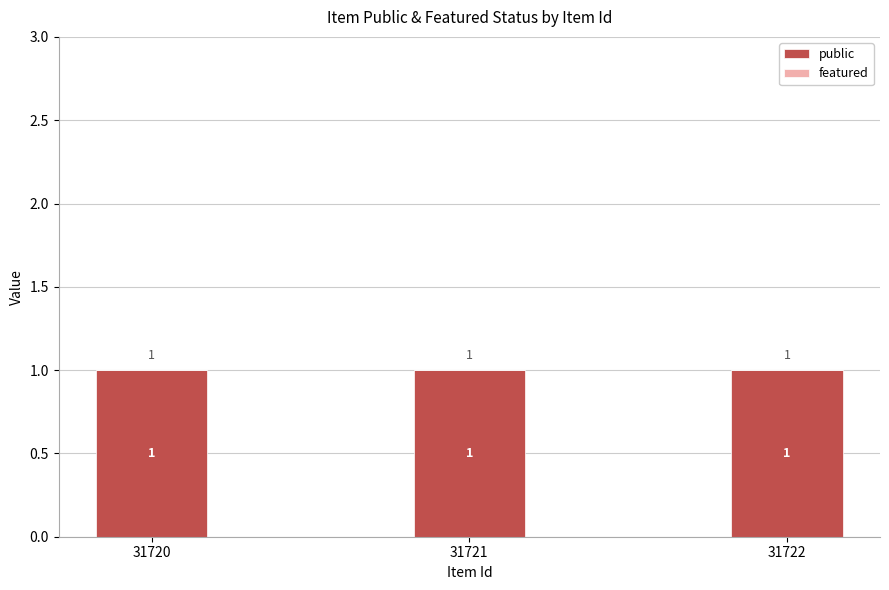

What is the spread (max minus min) of values at 31721?

1